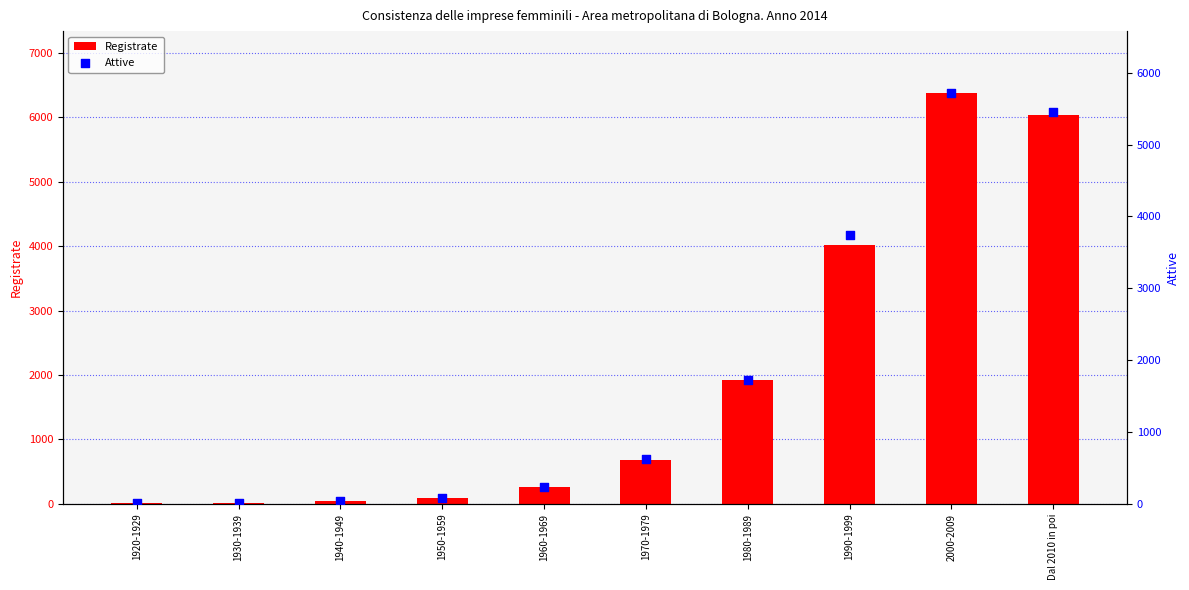

At how many categories does at least one series exceed 6210?

1